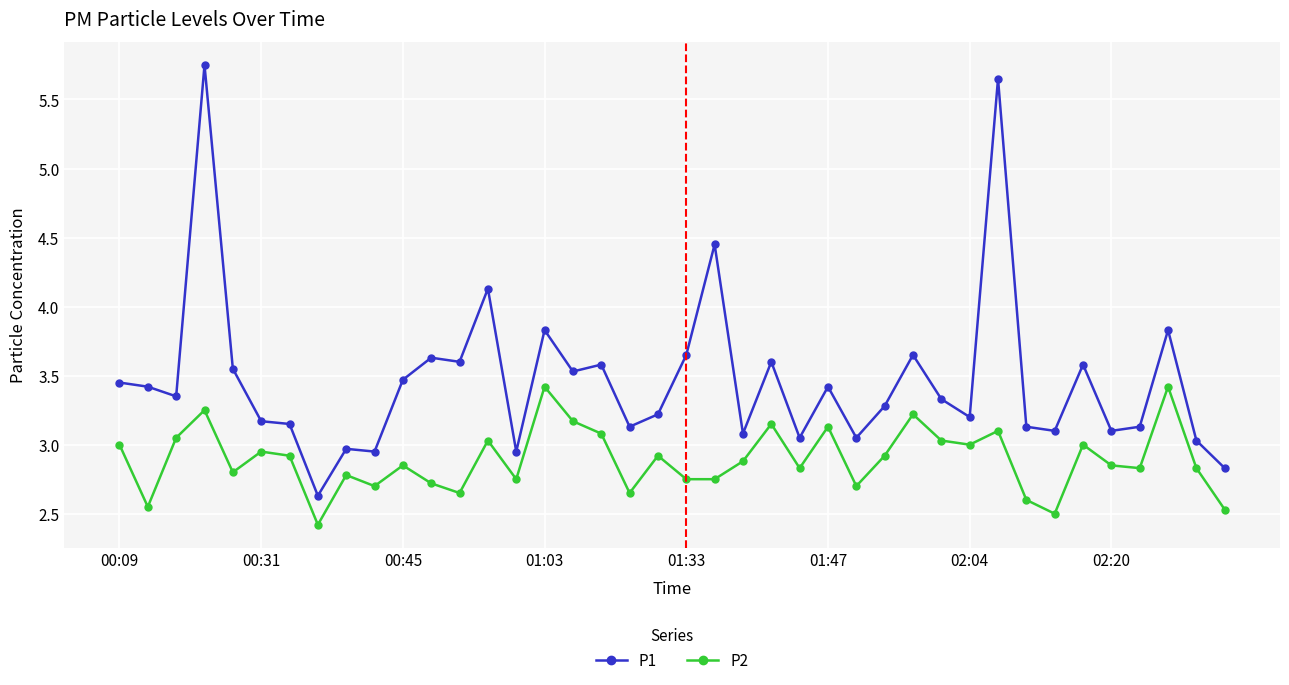

Which series has the largest total across all categories?

P1